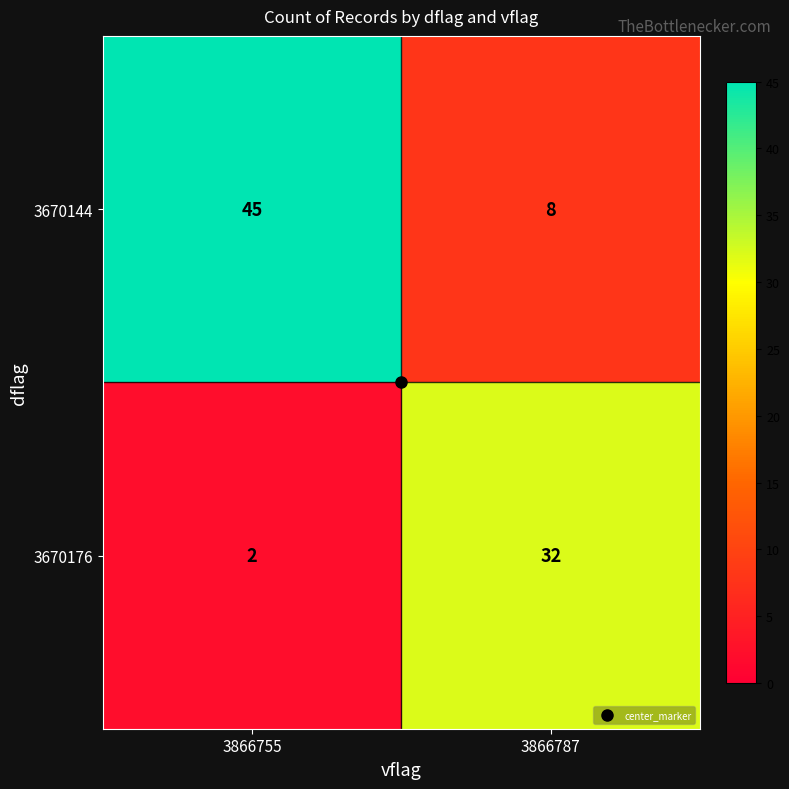

At which label is 3670144 closest to 26?

3866787